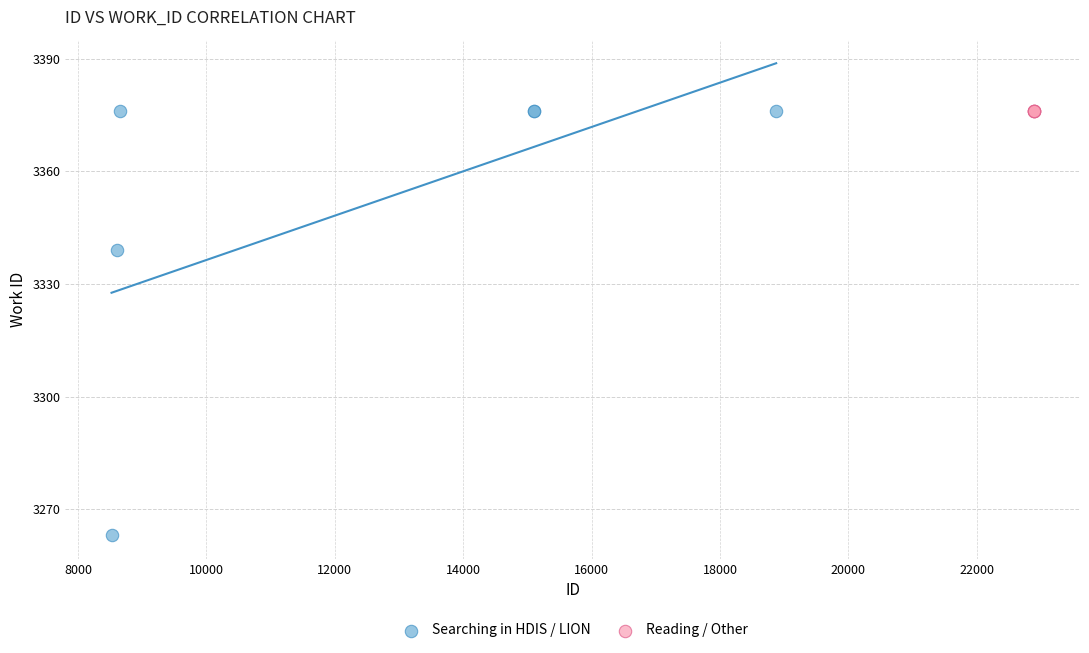

Which series contains the lowest Y value?

Searching in HDIS / LION